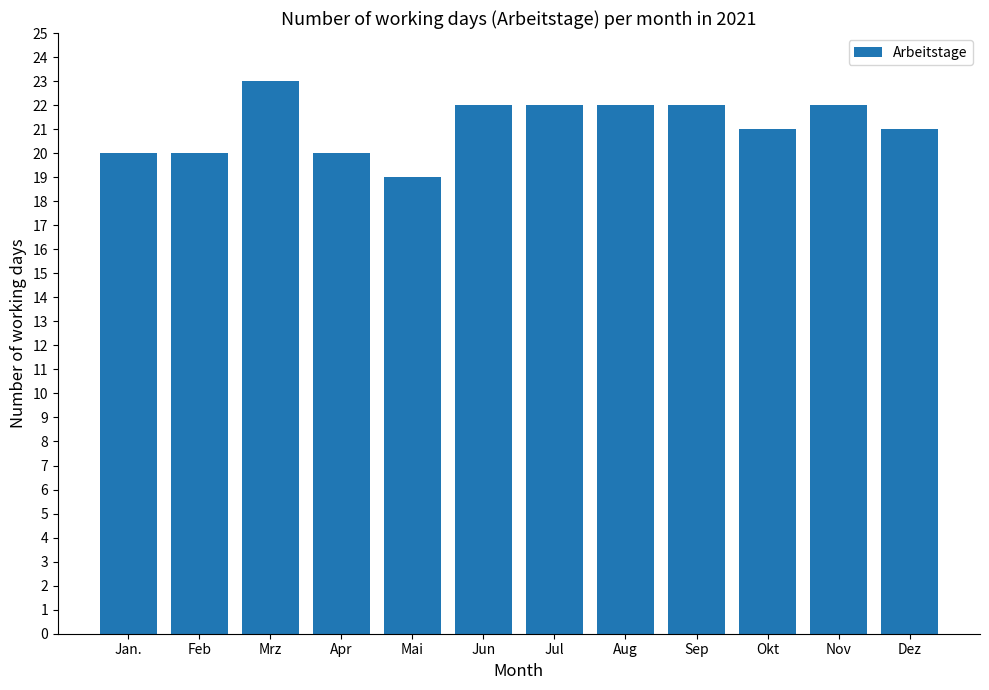

What is the label of the 12th bar from the right?

Jan.